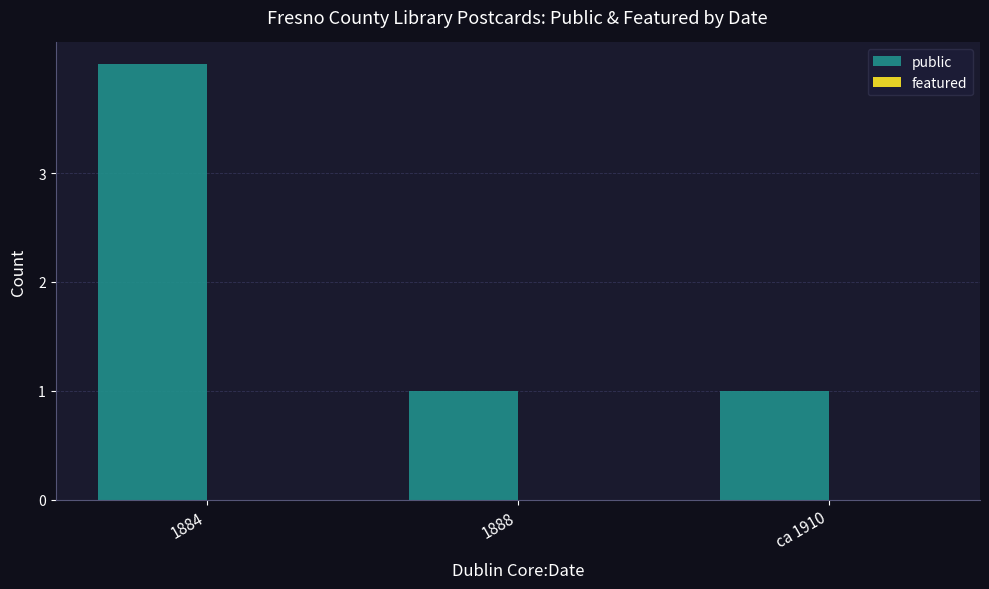

Read the value at 1884.

4